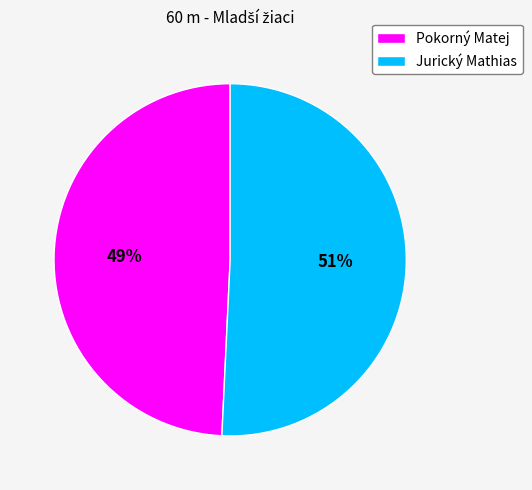

Which slice is the smallest?

Pokorný Matej